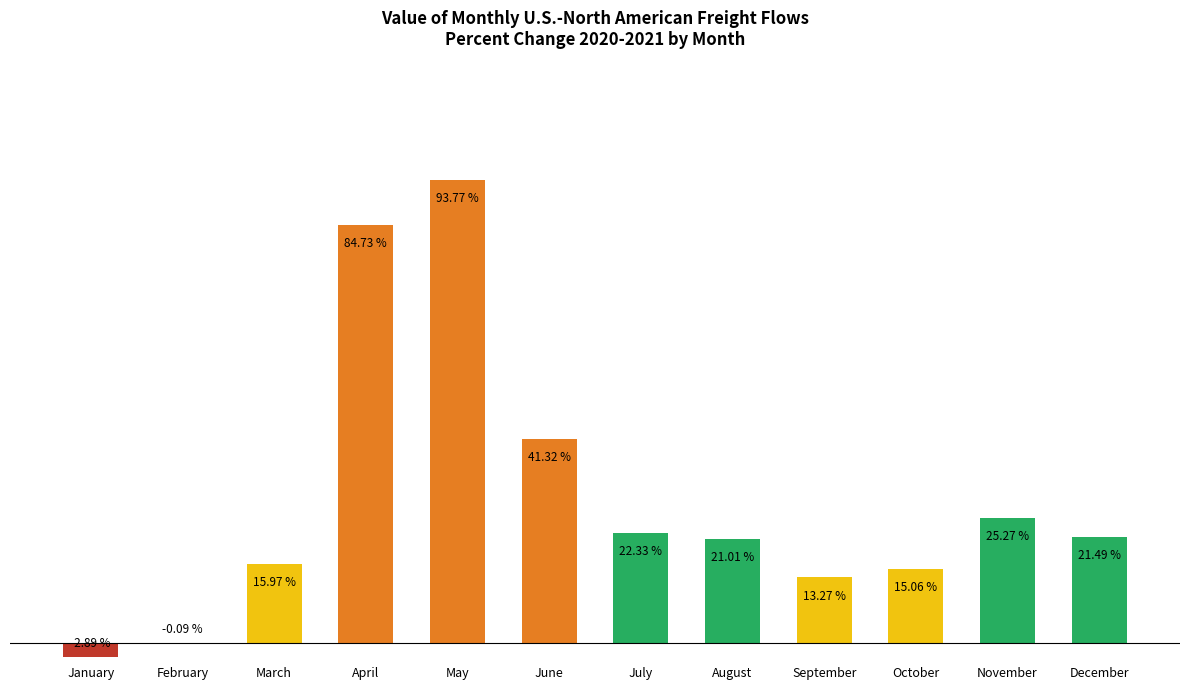

Between April and June, which is larger?

April